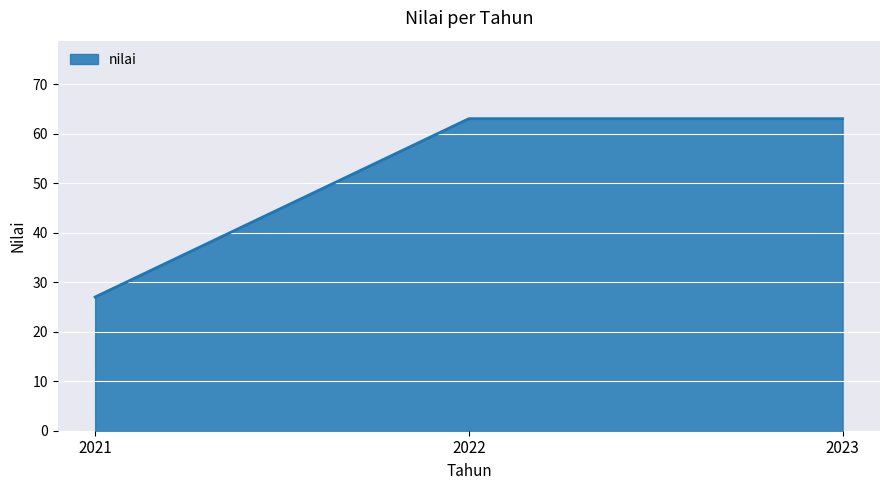

What is the greatest value displayed?

63